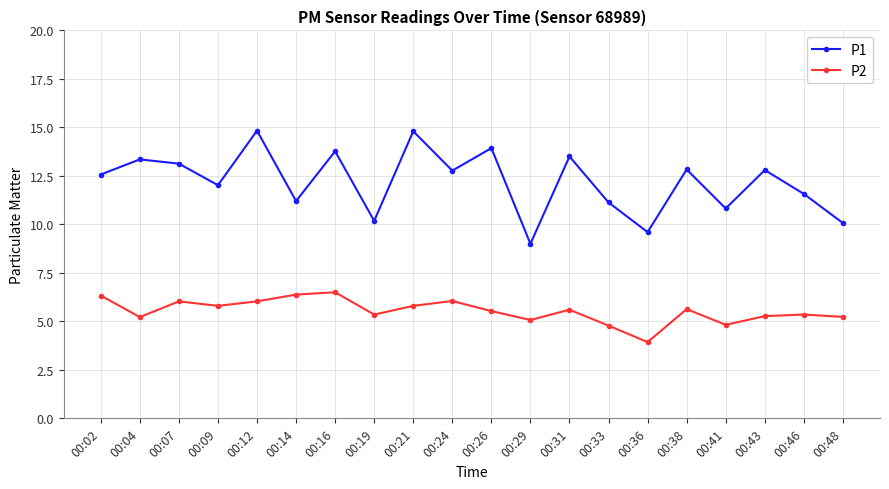

Is this an area chart (filled region under the line)?

No